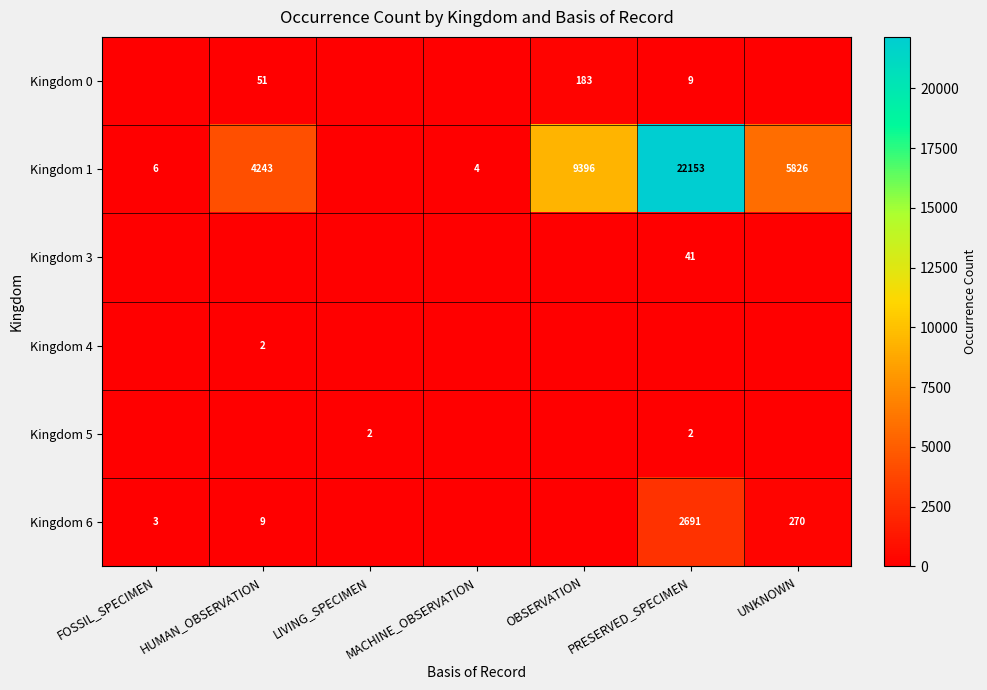

How many categories are shown in the chart?

7